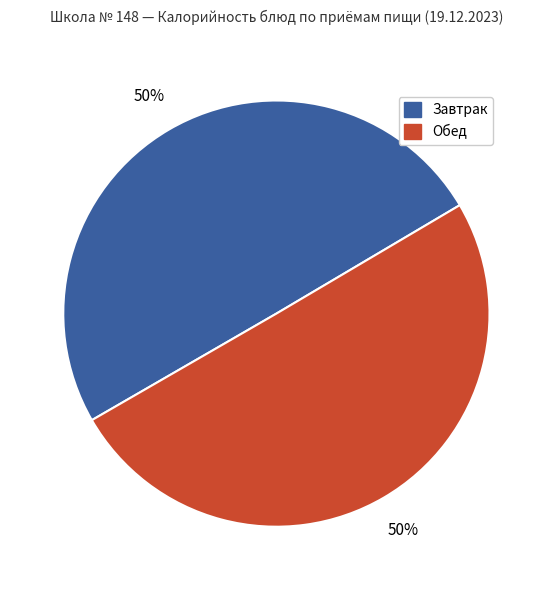

How many segments does this pie chart have?

2